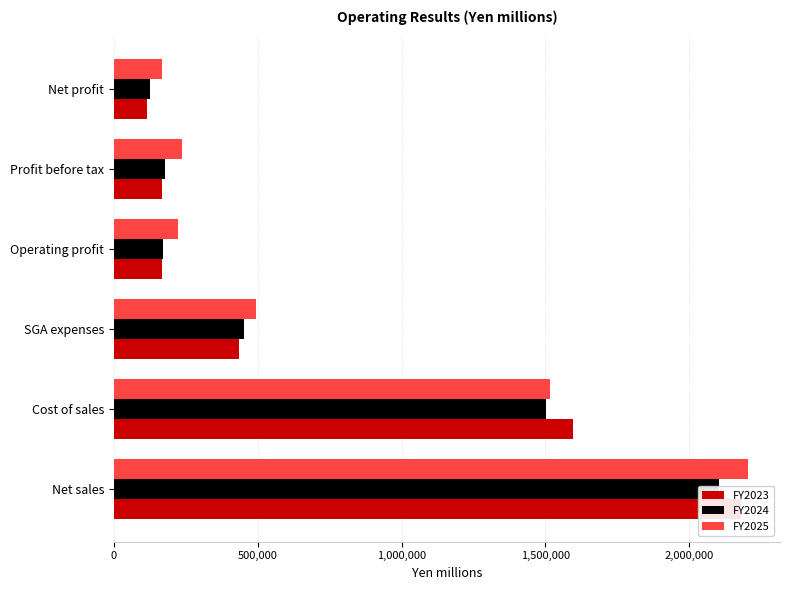

How many bars are there in each group?

3